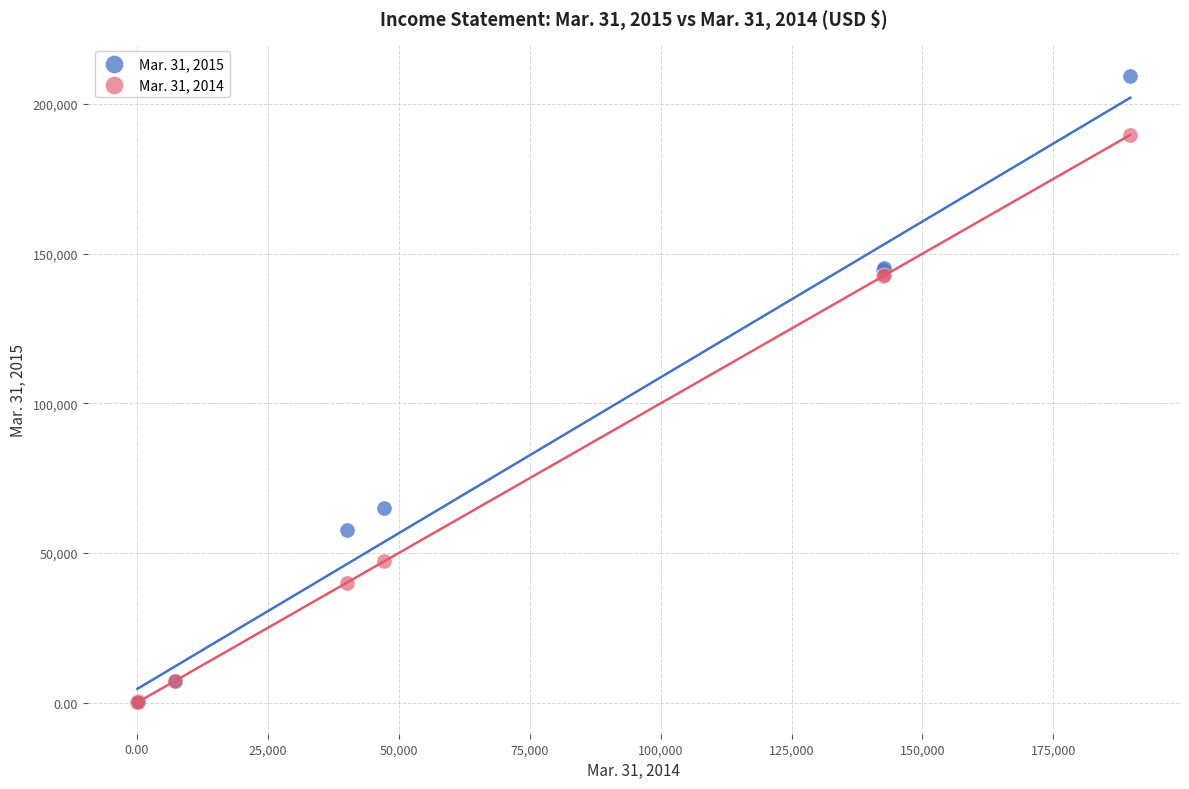

Which series contains the highest Y value?

Mar. 31, 2015